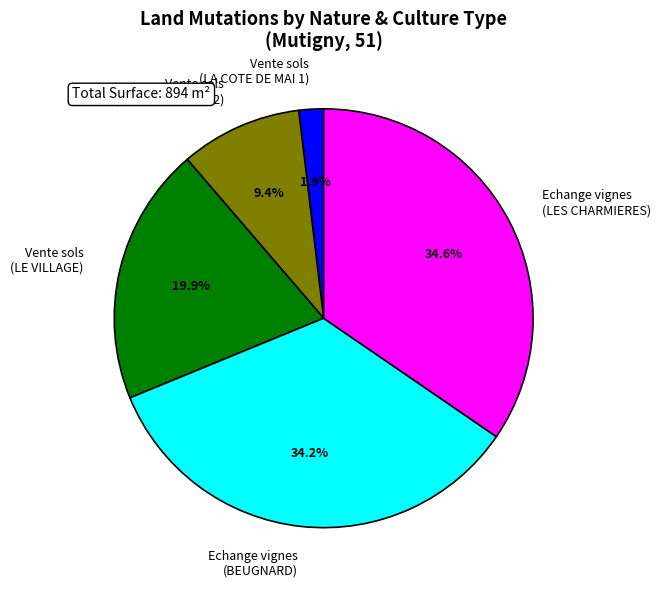

Count the number of slices in the pie.

5